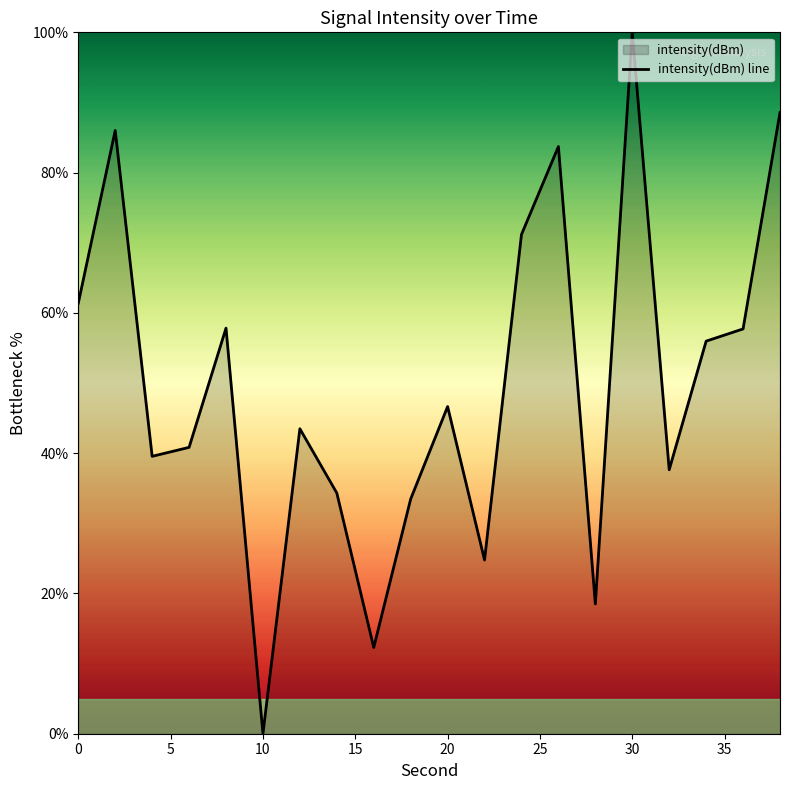

What is the sum of the values at 10 and 30?

100.0